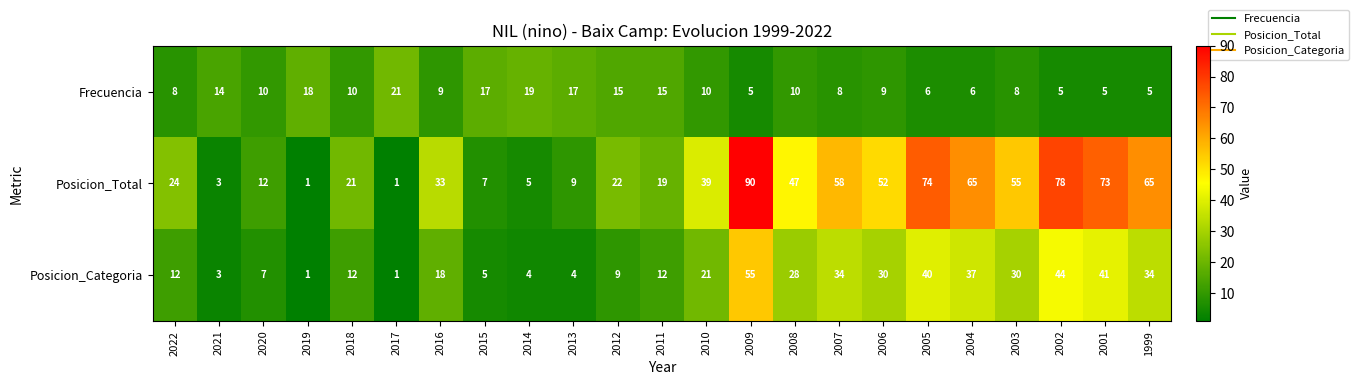

Where is Posicion_Total nearest to the value 45?

2008